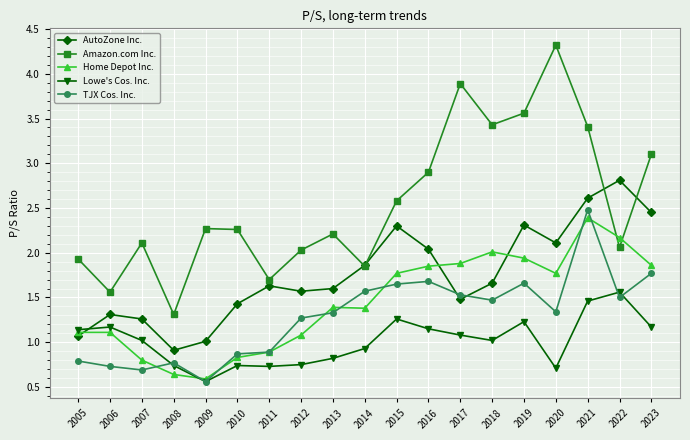

What is the value of the Lowe's Cos. Inc. point at the 19th from the left?

1.2